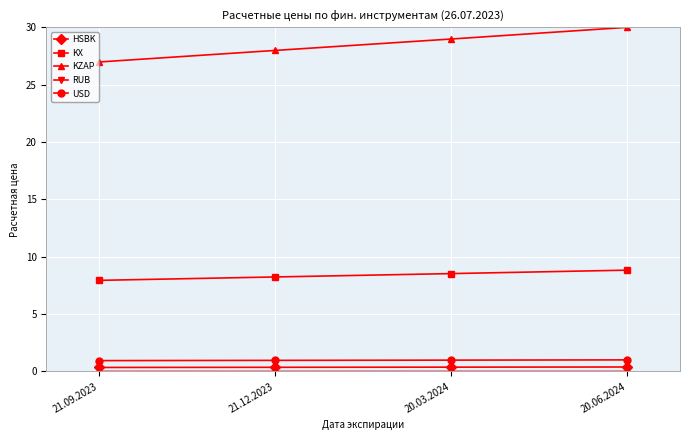

Which category has the highest value across all series?

20.06.2024